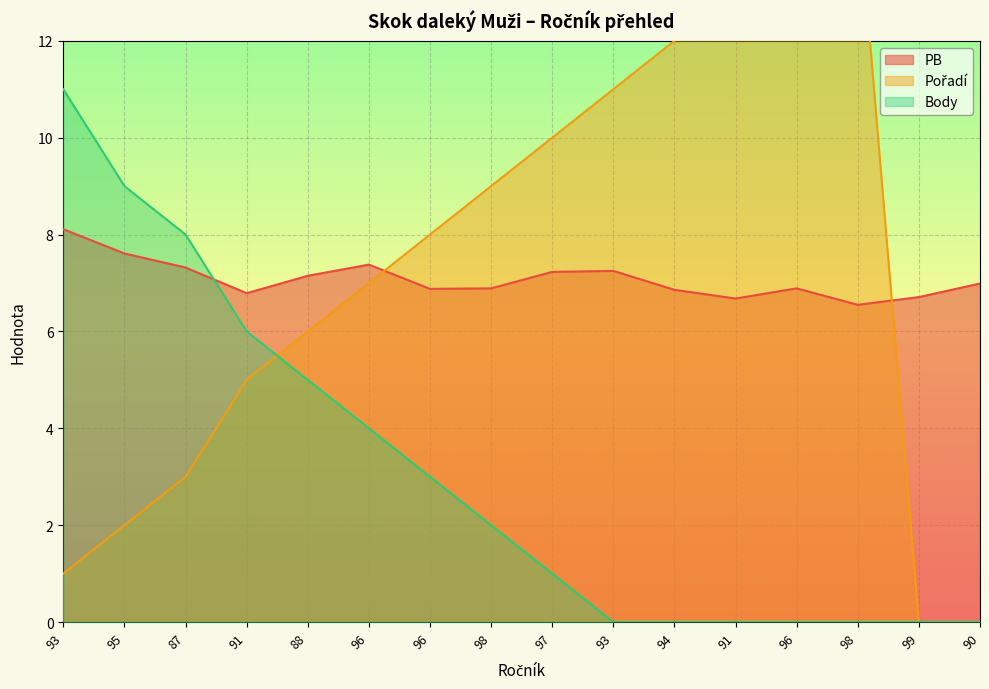

Which series has the largest range (max minus min)?

Pořadí